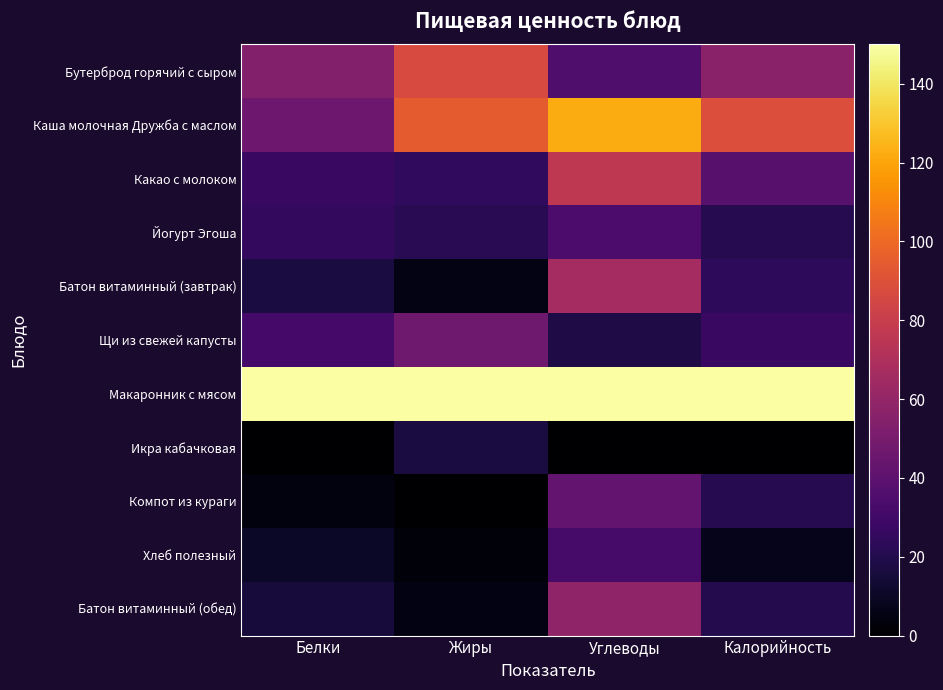

What is the difference between the highest and lowest values at Жиры?

150.0